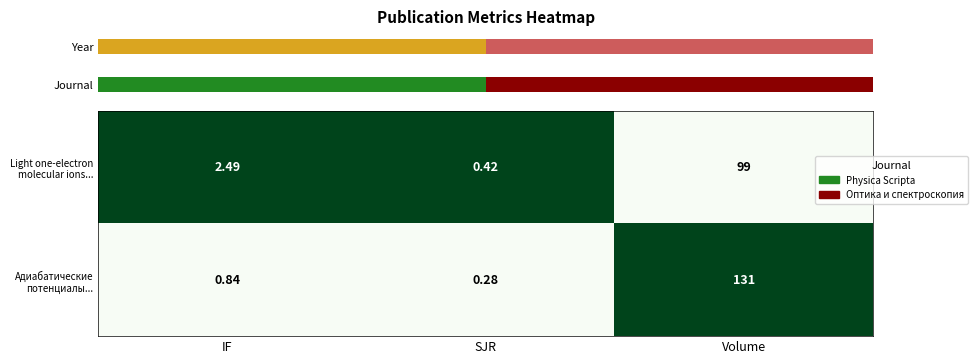

At which category is the sum across all series the highest?

IF